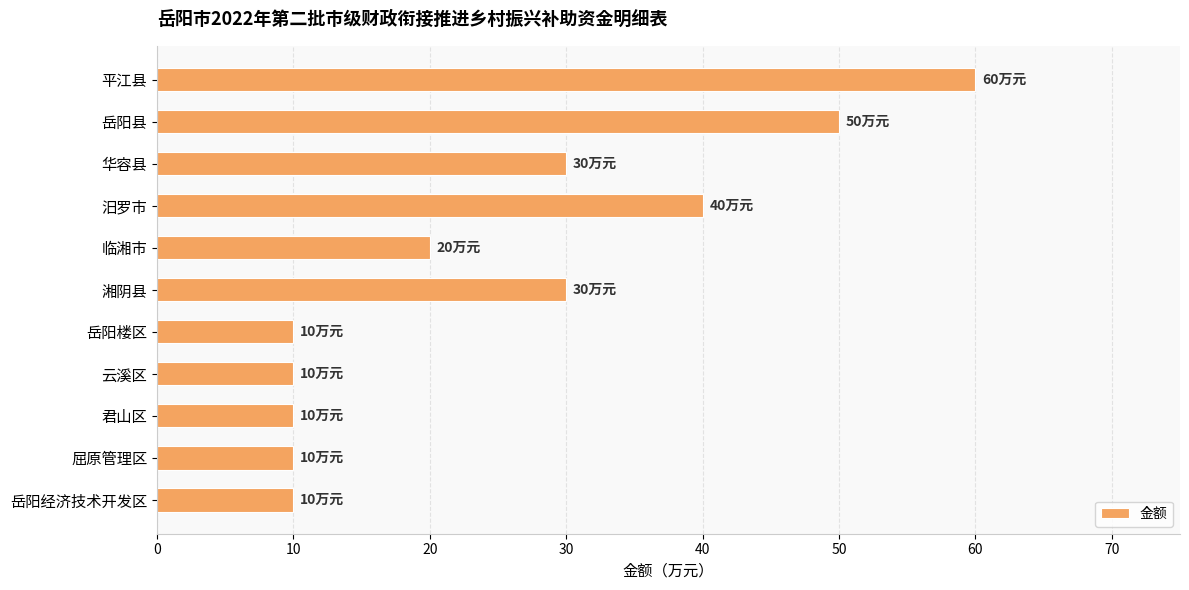

What is the ratio of the value at 君山区 to the value at 湘阴县?

0.3